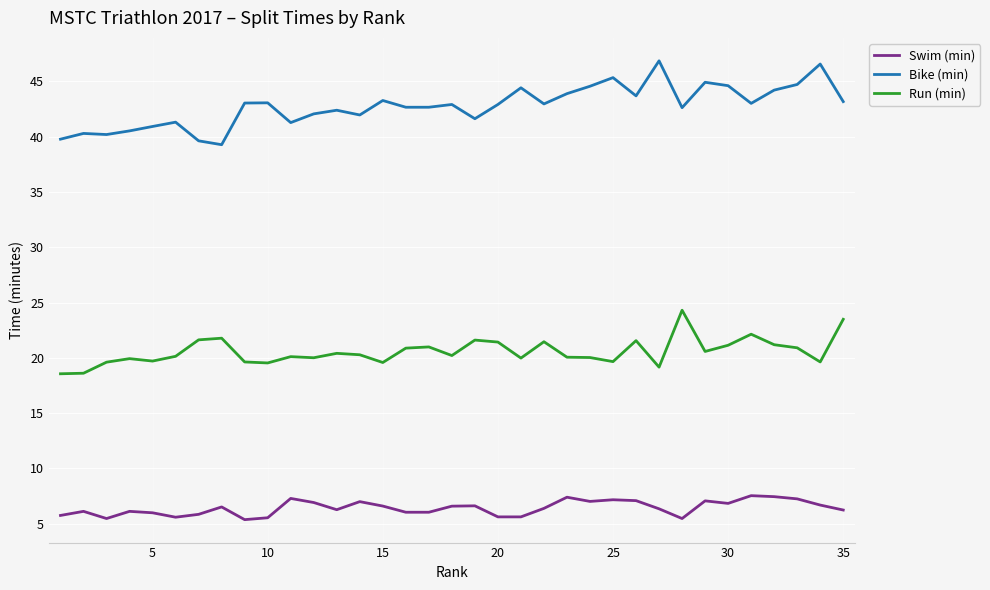

Rank the series by their maximum value, from highest to lowest.

Bike (min), Run (min), Swim (min)